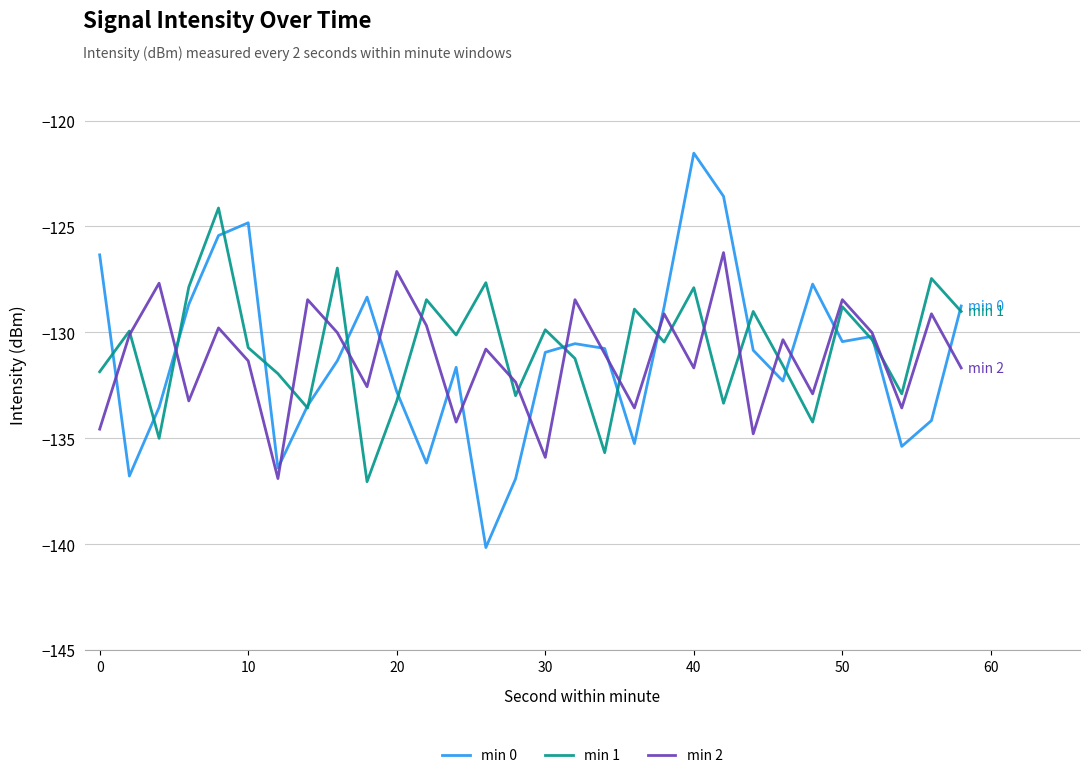

How many lines are shown in the chart?

3